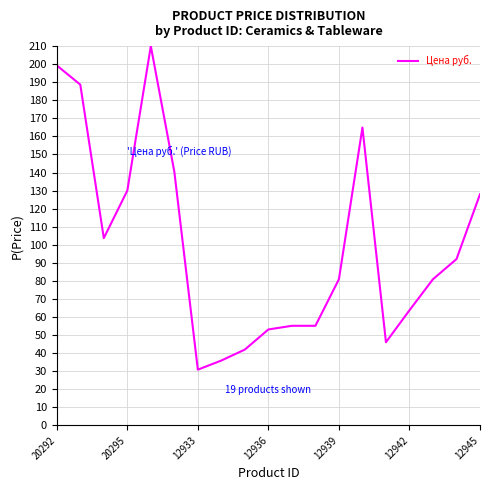

What is the difference between the maximum and minimum values?

179.1